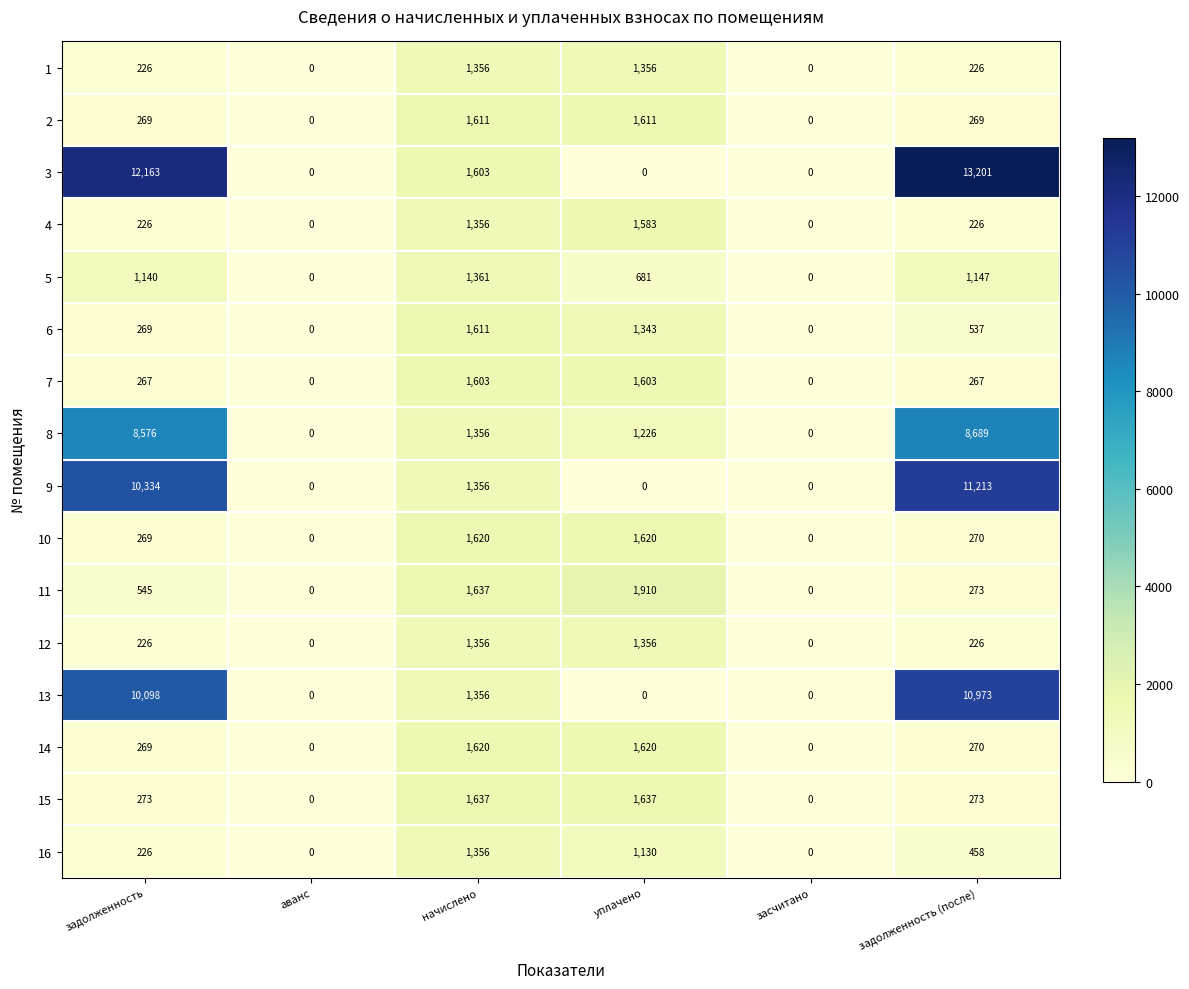

What is the difference between the 7 values at задолженность (после) and засчитано?

267